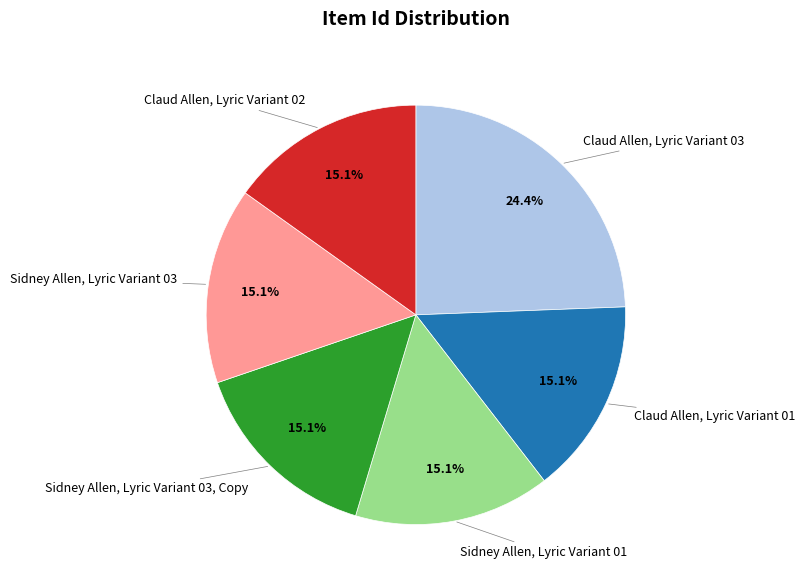

How many segments does this pie chart have?

6